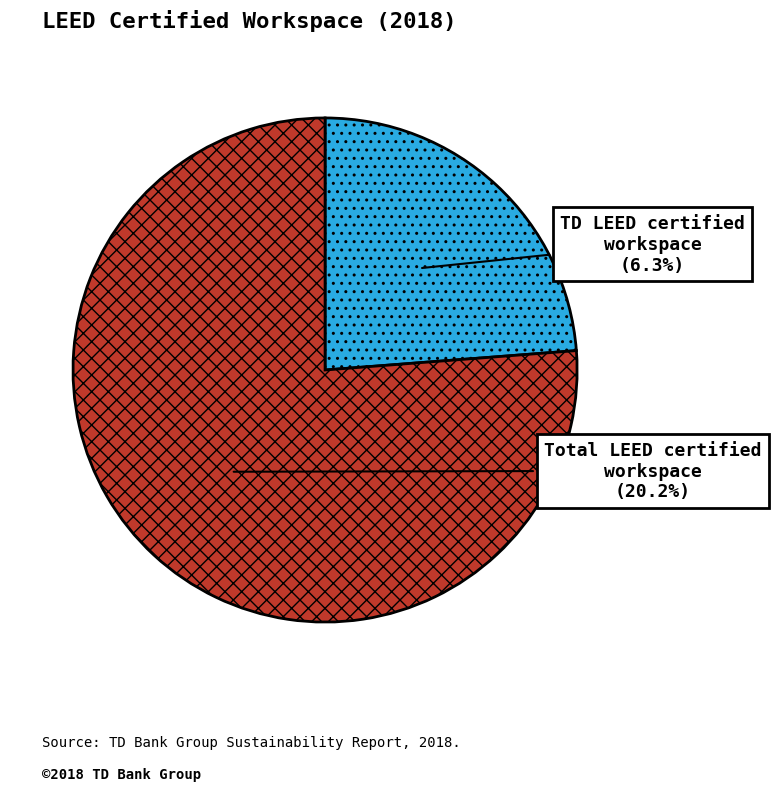

To the nearest percent, what percentage of the pie is TD LEED certified workspace?

24%